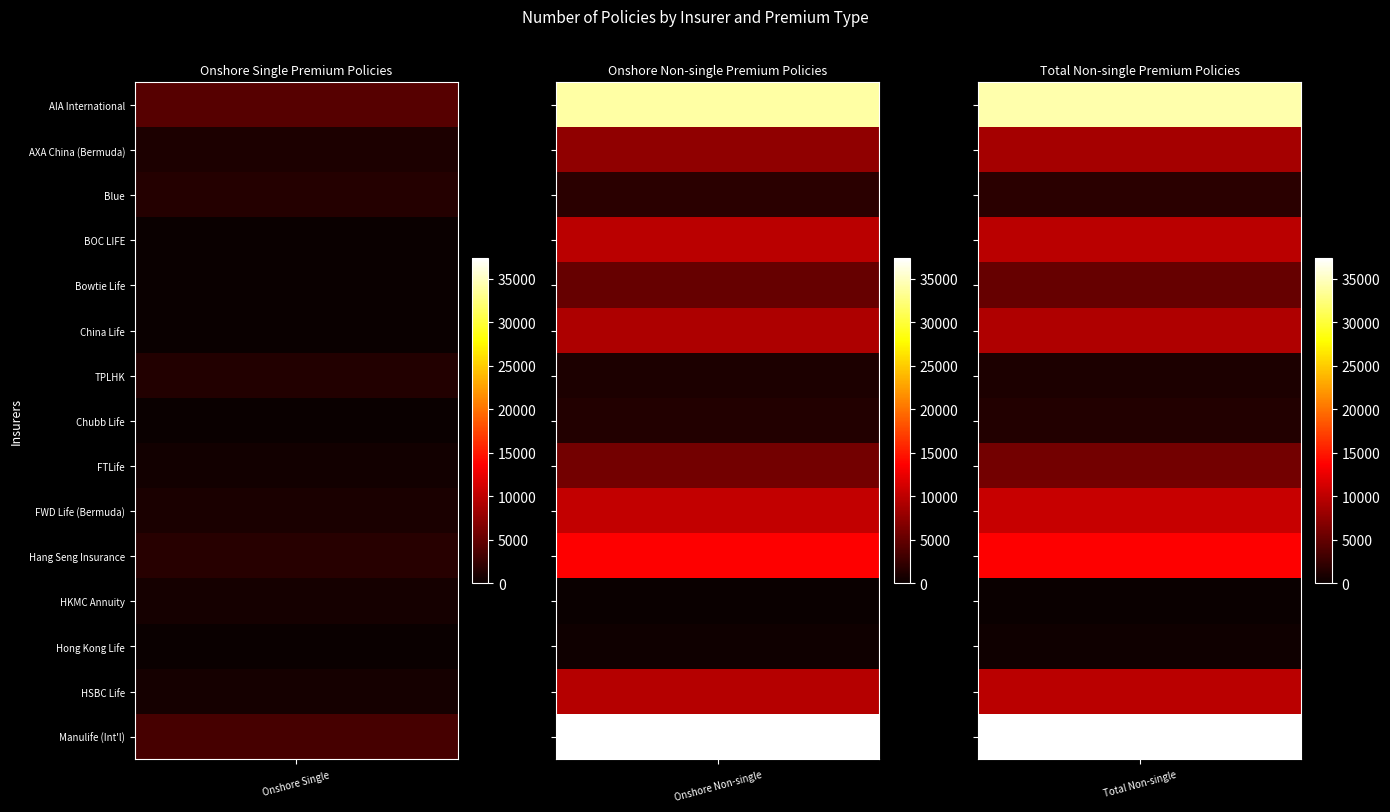

At how many categories does at least one series exceed 24320?

2